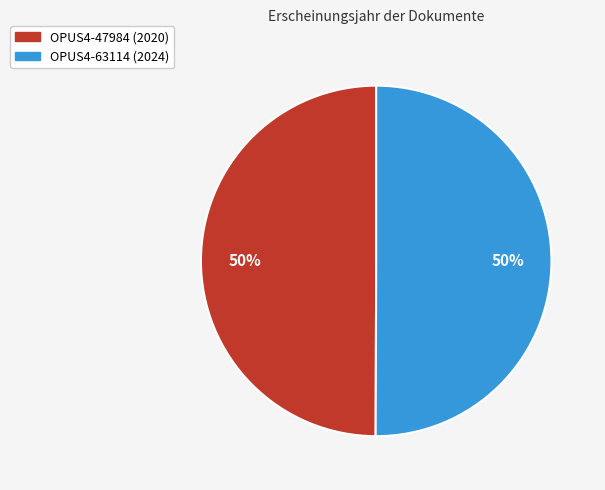

How many segments does this pie chart have?

2